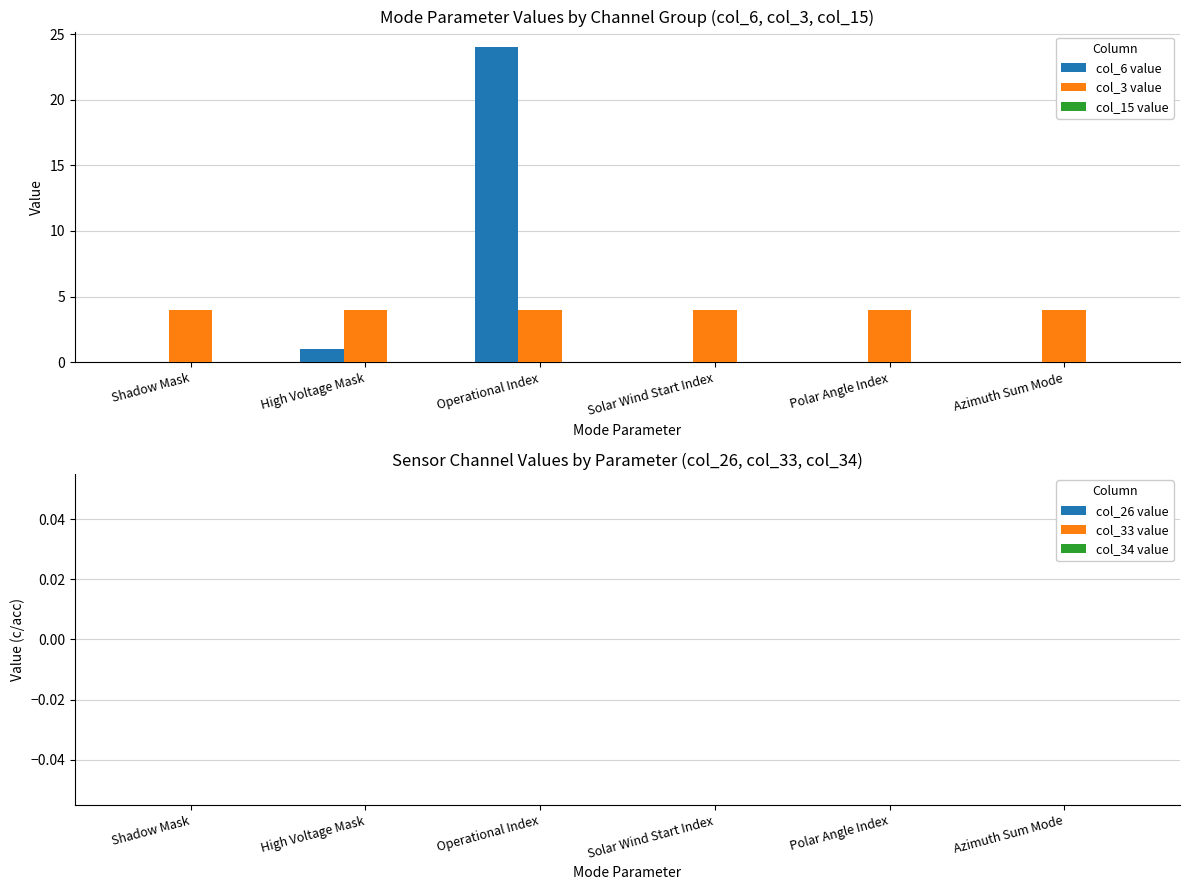

Which label corresponds to the largest value in the chart?

Operational Index